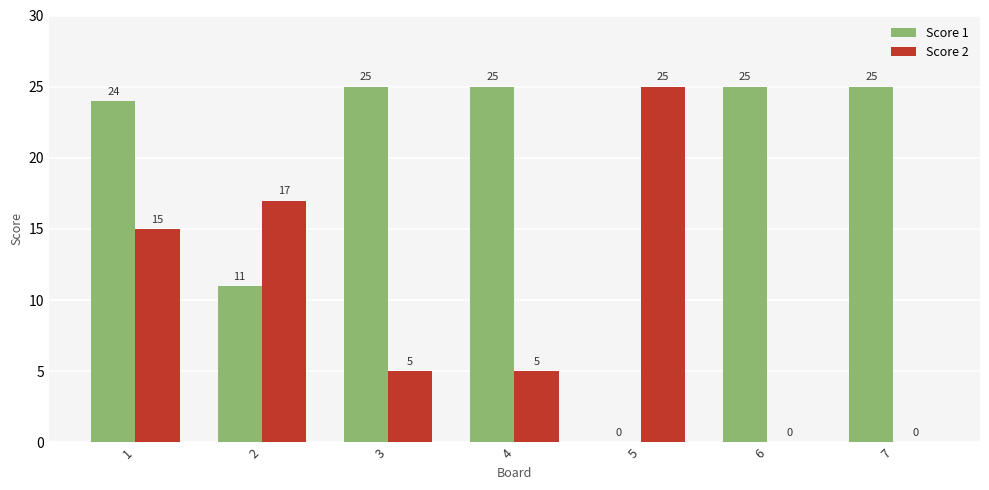

What is the highest value of the Score 2 series?

25